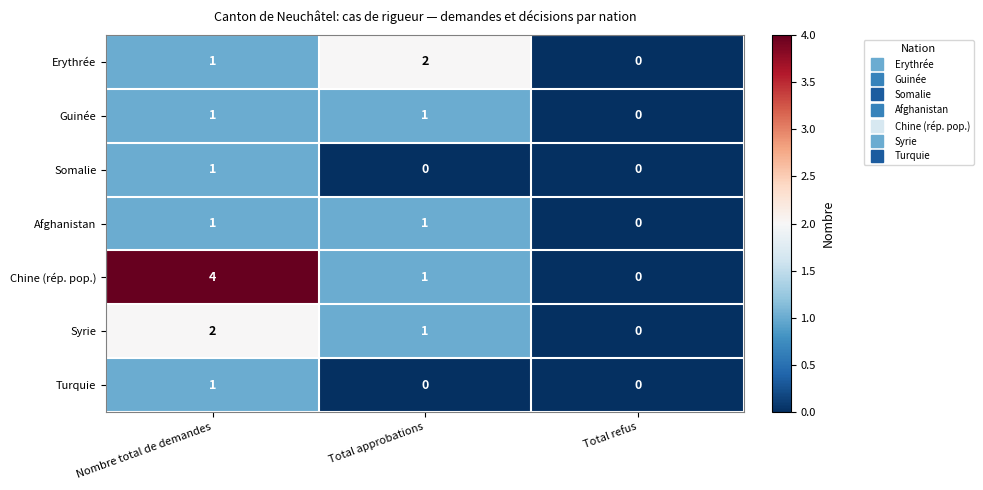

Is it true that Syrie equals 0 at Nombre total de demandes?

False